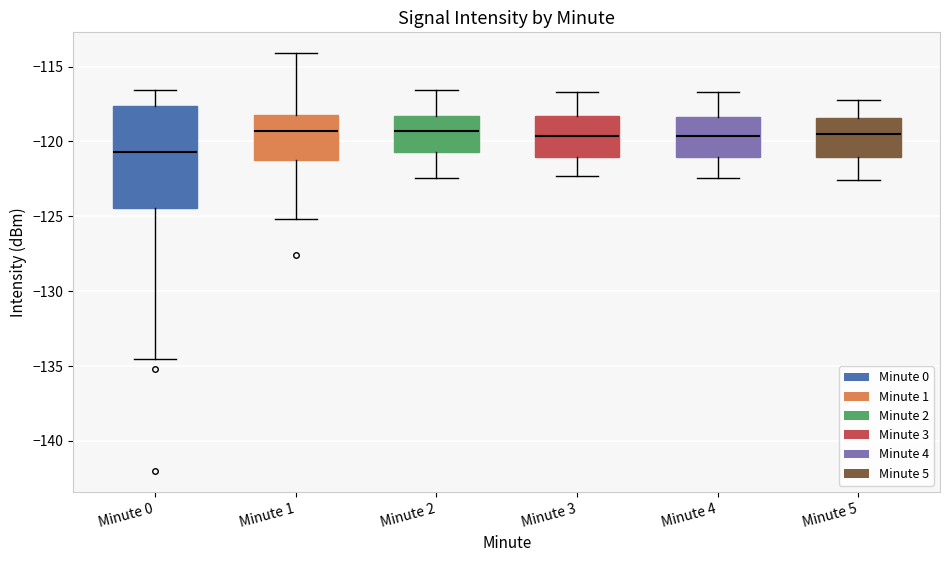

Reading left to right, transcribe this box plot: for each box, give where its median line is, the range the box spans, and where its two whiskers end, as read against the y-axis. The values are not printed on the chart, so give them approximately, as read against the axis.

Minute 0: median -120.5, box -124.5 to -117.5, whiskers -134.5 to -116.5
Minute 1: median -119.5, box -121.0 to -118.0, whiskers -125.0 to -114.0
Minute 2: median -119.5, box -120.5 to -118.5, whiskers -122.5 to -116.5
Minute 3: median -119.5, box -121.0 to -118.5, whiskers -122.5 to -116.5
Minute 4: median -119.5, box -121.0 to -118.5, whiskers -122.5 to -116.5
Minute 5: median -119.5, box -121.0 to -118.5, whiskers -122.5 to -117.0